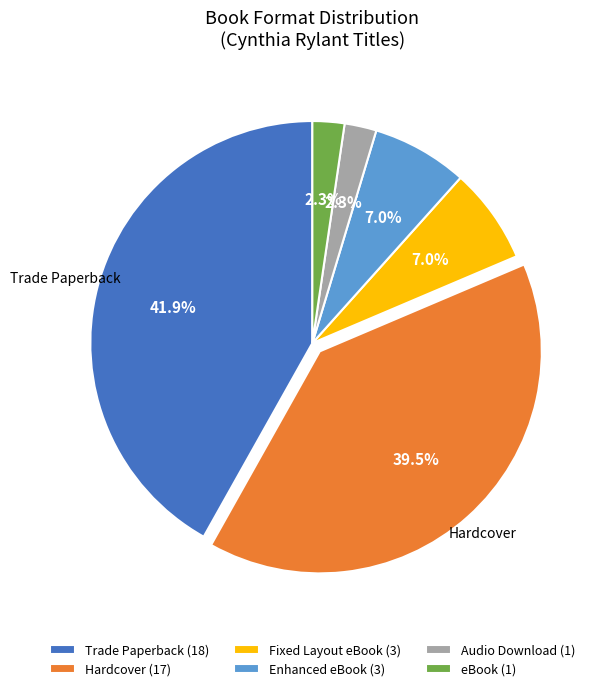

What portion of the pie excludes Trade Paperback (18)?

58.1%